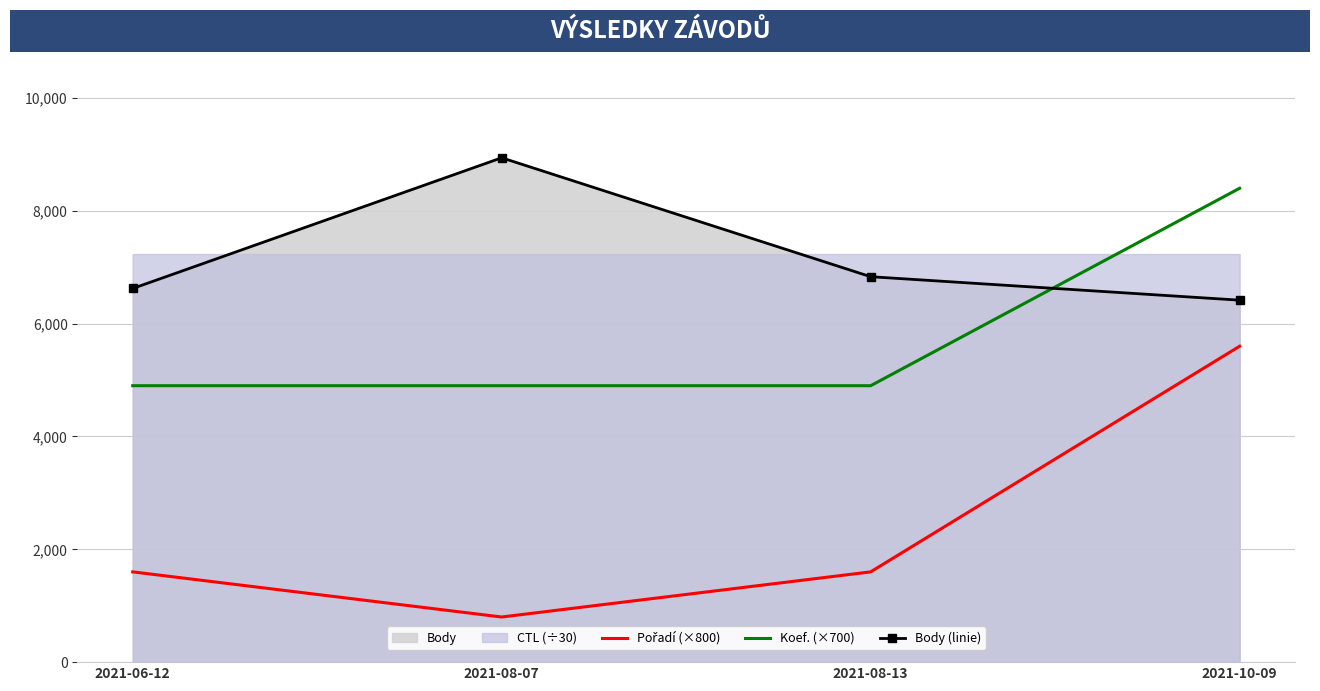

What is the sum of all Koef. (×700) values?

23100